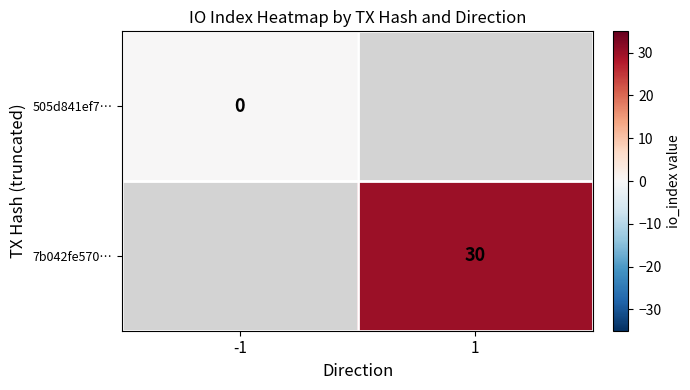

The 7b042fe570… series shows 30 at 1. True or false?

True